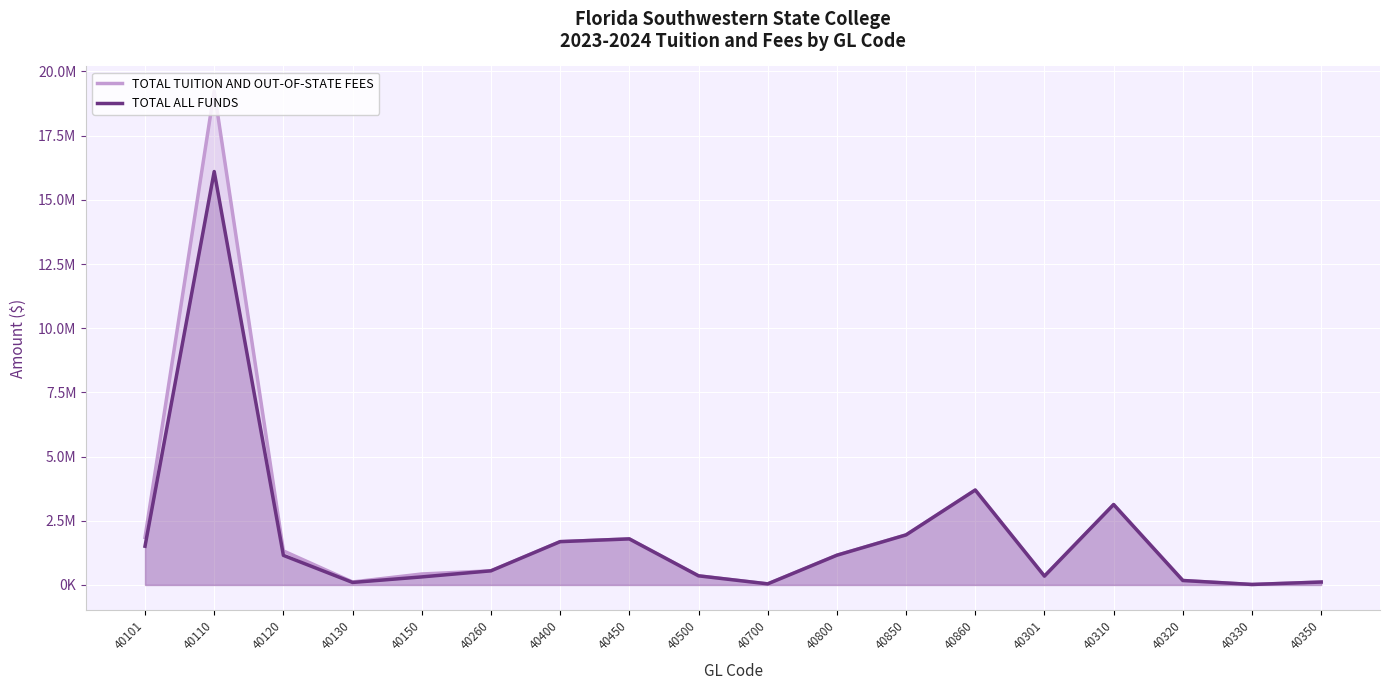

Reading left to right, transcribe all the data shown in this chart.

TOTAL TUITION AND OUT-OF-STATE FEES: 1852027.4	19234074.6	1325758.2	116324.1	426624.6	550215.2	1686755.0	1793340.0	355316.0	41878.1	1157459.5	1949310.0	3696753.9	343634.3	3131219.0	173194.8	18694.2	113191.3
TOTAL ALL FUNDS: 1508393.1	16102855.6	1152563.4	97629.8	313433.3	550215.2	1686755.0	1793340.0	355316.0	41878.1	1157459.5	1949310.0	3696753.9	343634.3	3131219.0	173194.8	18694.2	113191.3